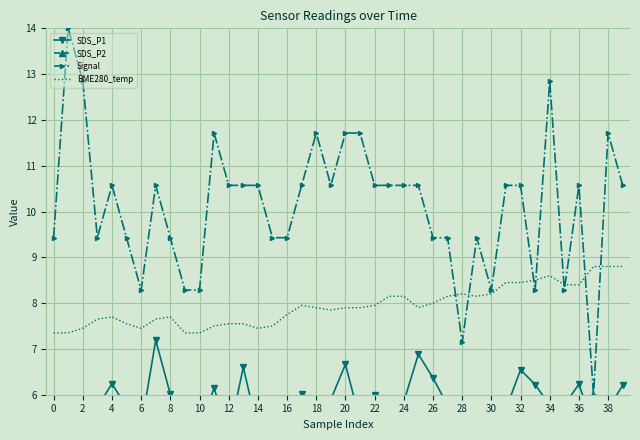

Which series has the largest range (max minus min)?

Signal